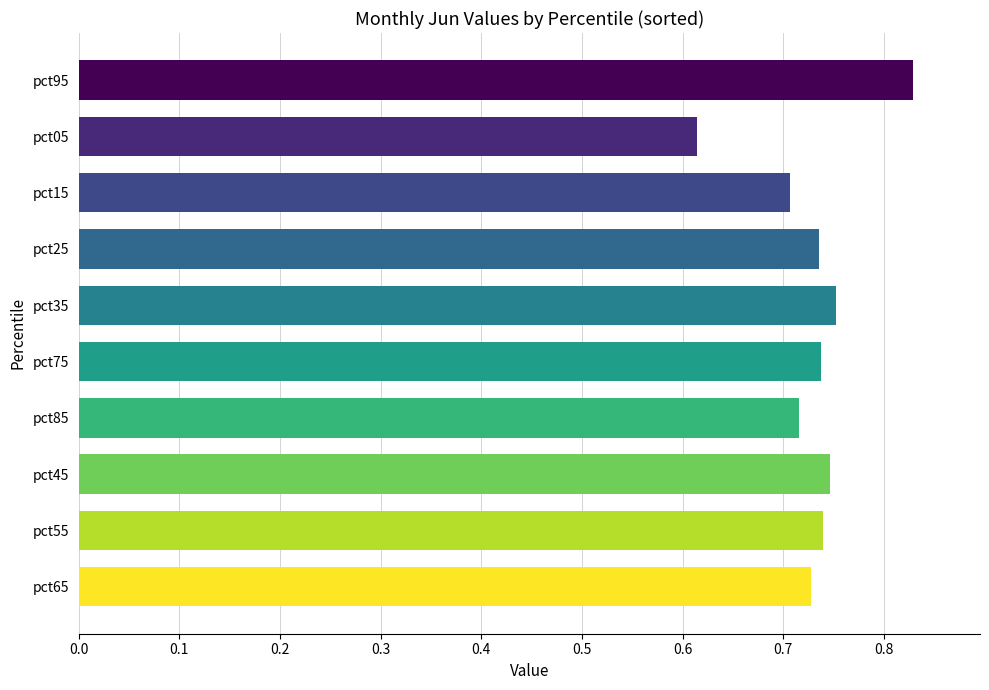

Which has a higher value, pct05 or pct65?

pct65